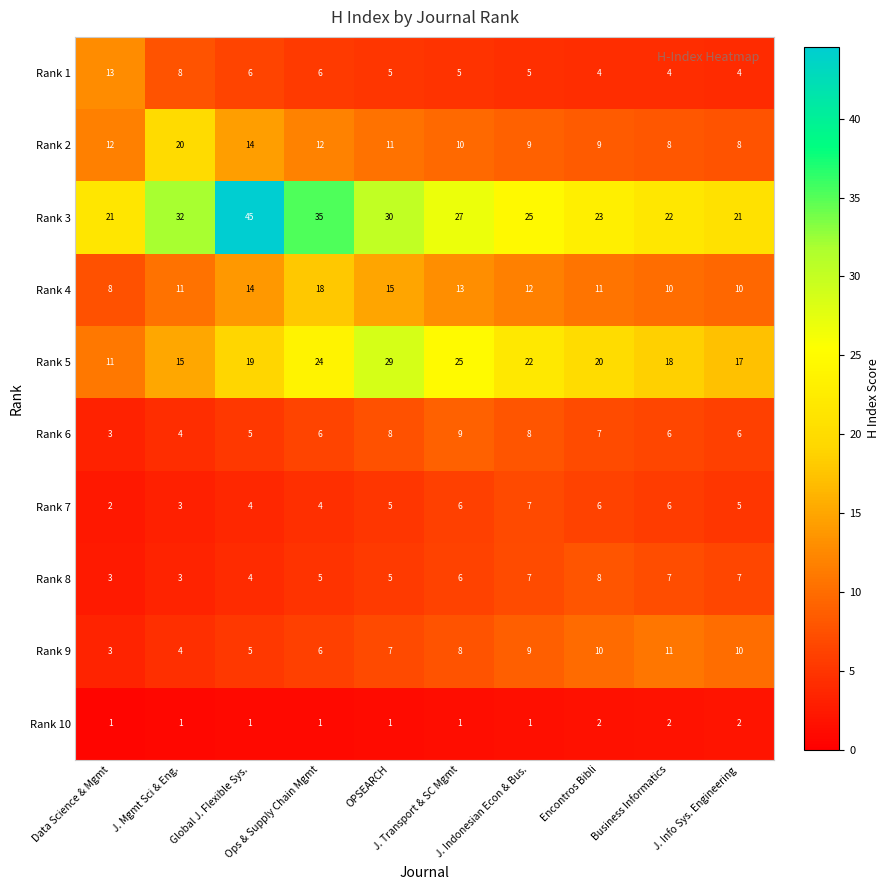

Between J. Transport & SC Mgmt and J. Info Sys. Engineering, which series saw the biggest shift?

Rank 5